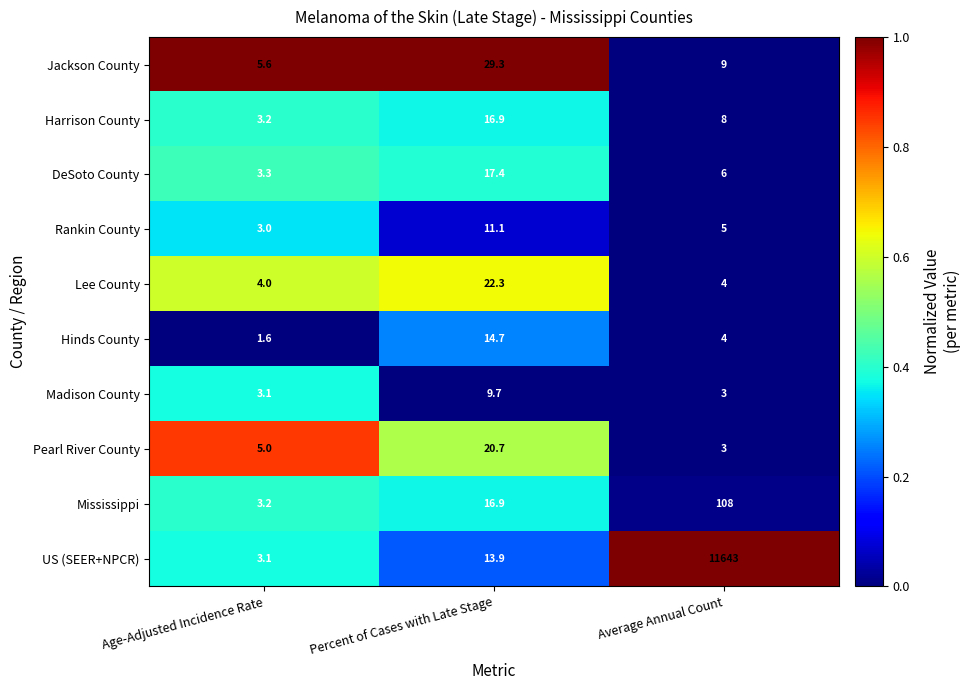

The US (SEER+NPCR) series shows 6.0 at Percent of Cases with Late Stage. True or false?

False